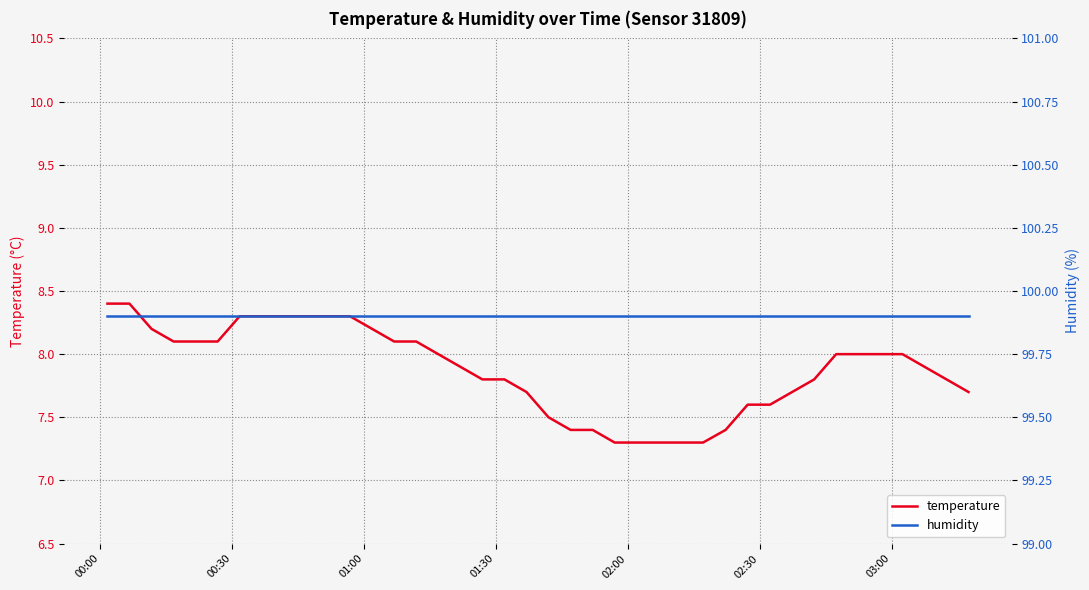

What is the maximum value for temperature?

8.4